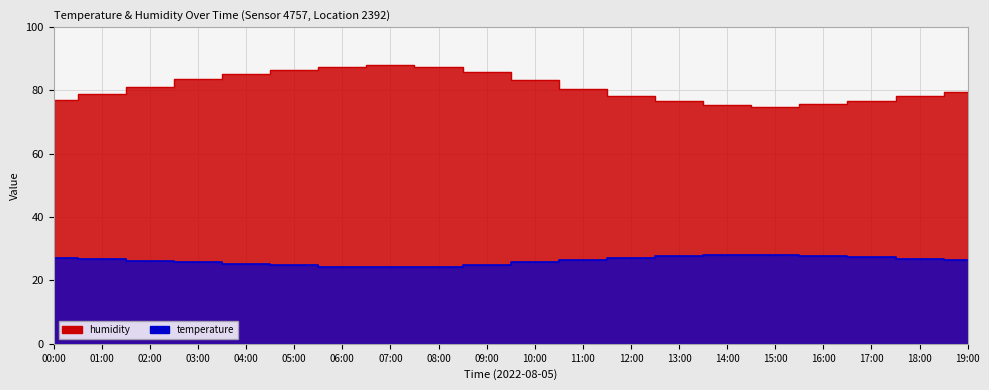

Where does the temperature series first go above 26?

00:00